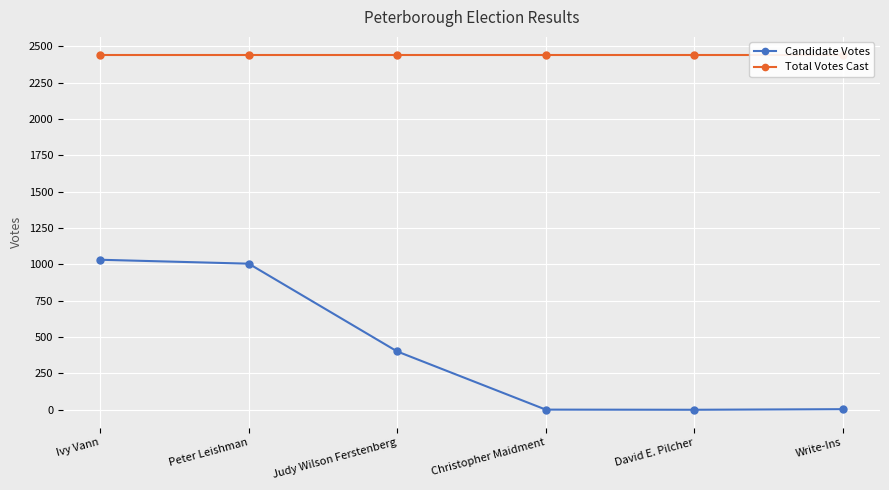

What is the sum of all Total Votes Cast values?

14658